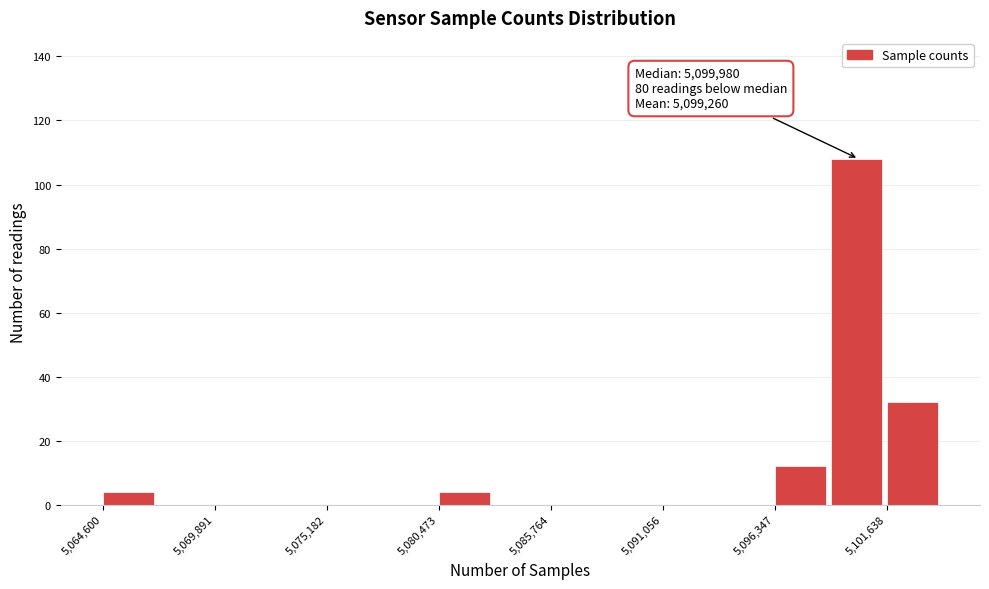

Around what value on the x-axis is the tallest bar? Give the approximate position of its centre, as read against the axis.

5100000